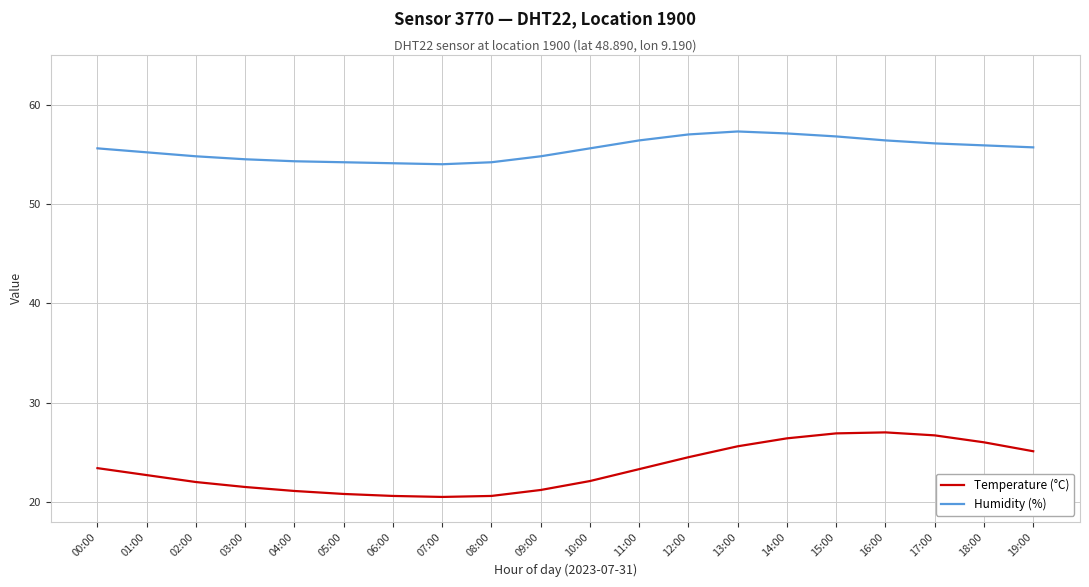

What is the sum of all Temperature (°C) values?

468.0